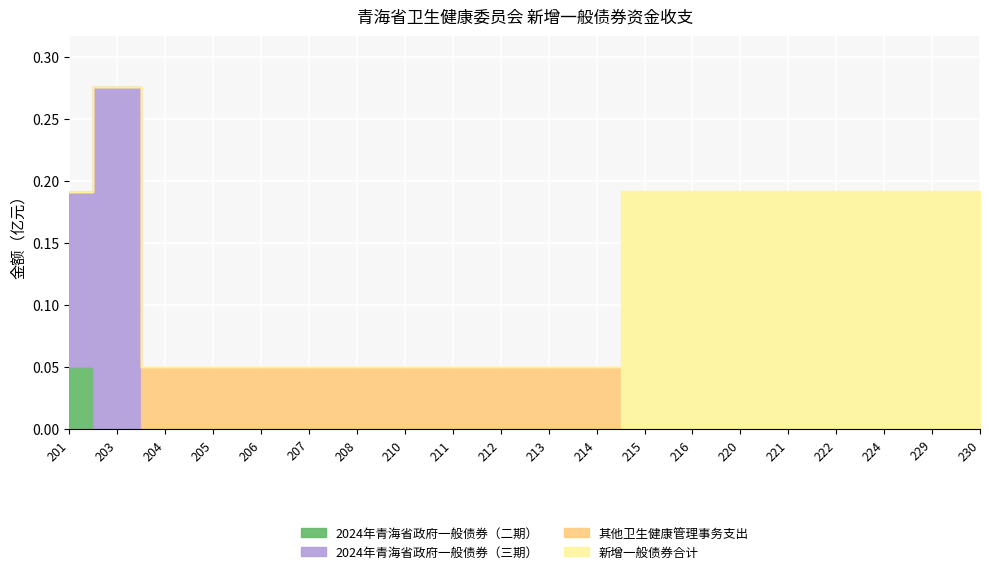

True or false: 新增一般债券合计 and 2024年青海省政府一般债券（三期） intersect in this chart.

False